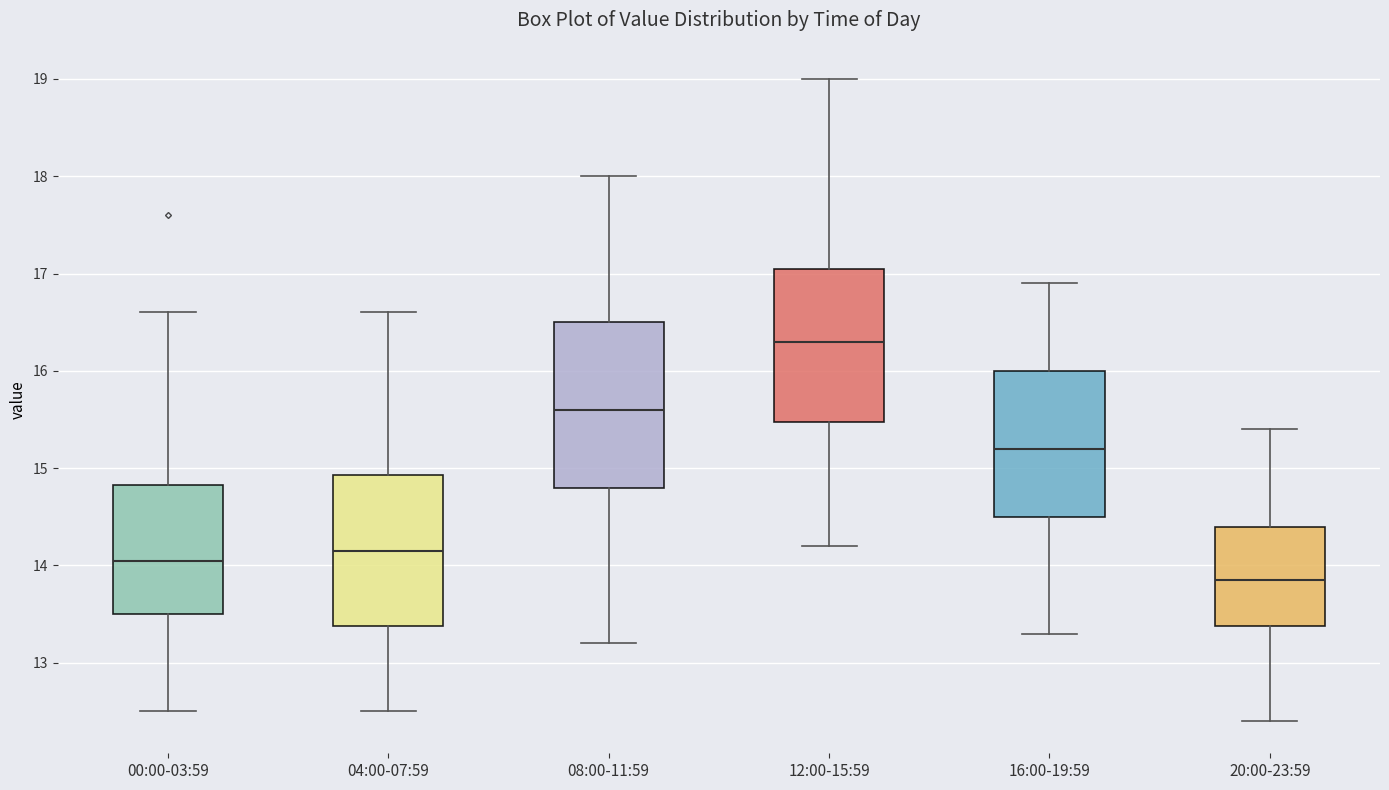

Where is the upper edge of the box for 16:00-19:59 on the y-axis? The values are not printed on the chart, so give them approximately, as read against the axis.

16.0